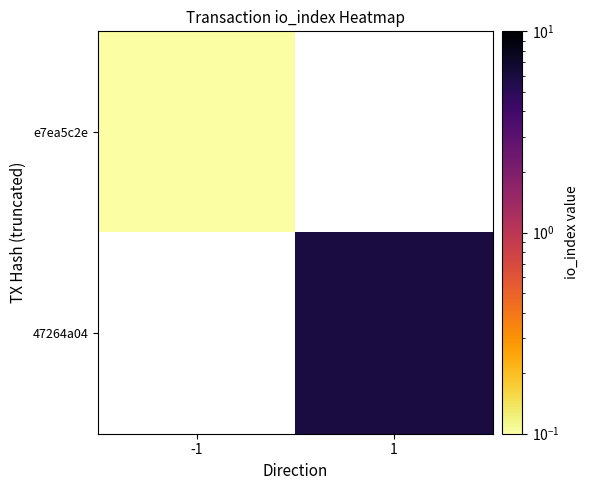

Count the number of categories in the chart.

2